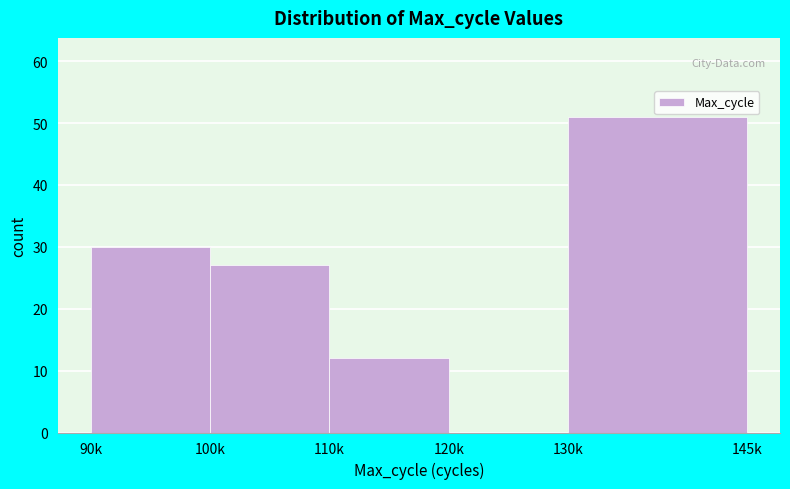

Reading left to right, what are all the values shown in this chart?

90k=30	100k=27	110k=12	120k=0	130k=51